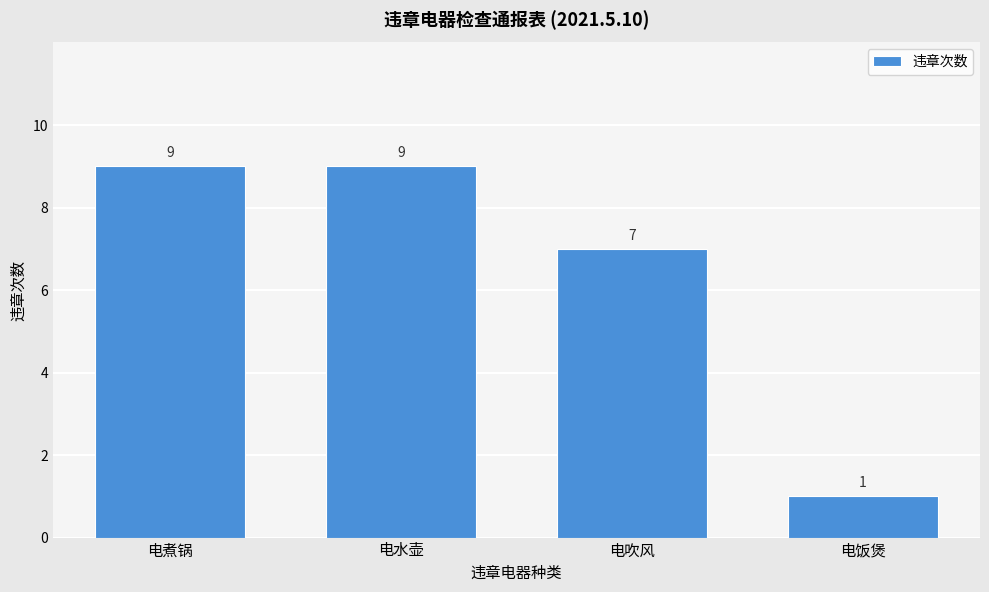

Reading right to left, list all the values displayed in this chart.

1	7	9	9